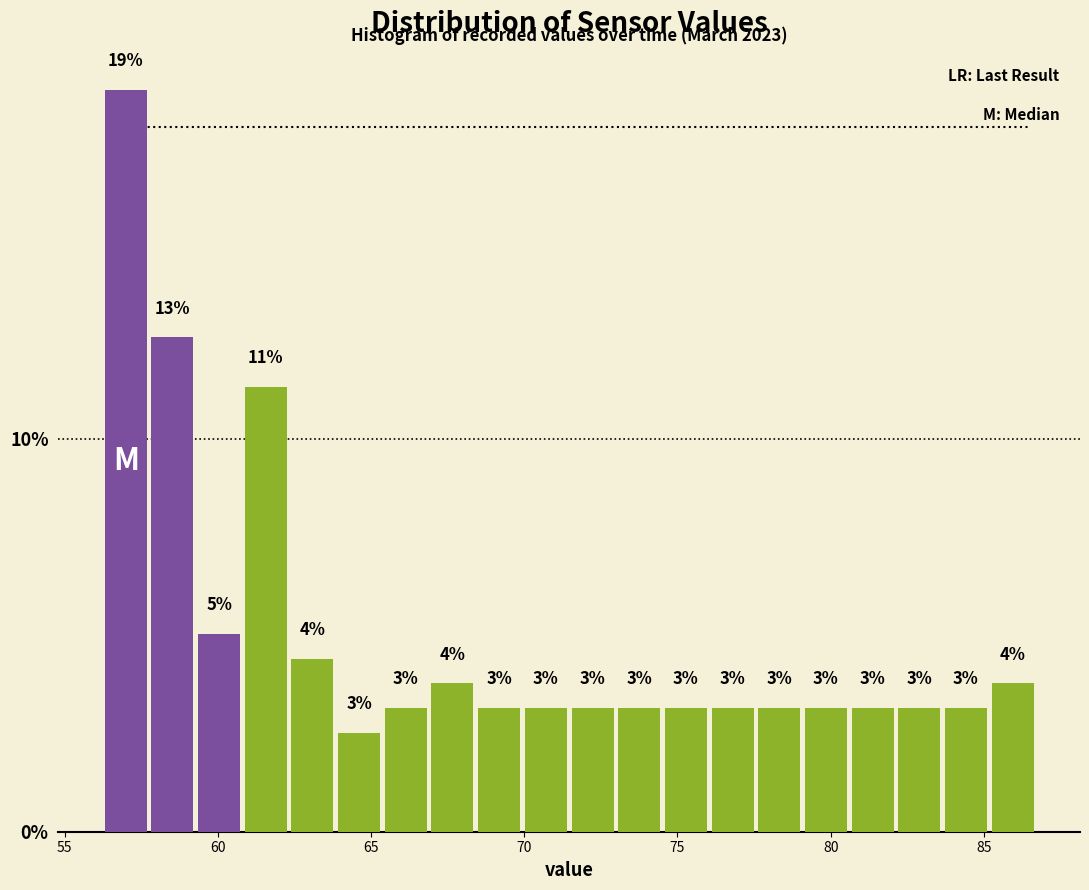

Around what value on the x-axis is the tallest bar? Give the approximate position of its centre, as read against the axis.

57.0